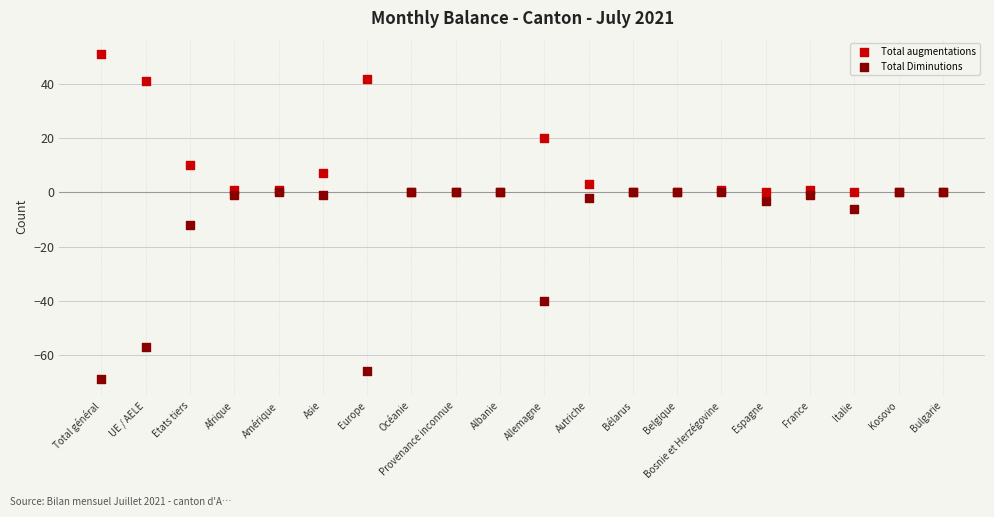

What are all the series names shown in the legend?

Total augmentations, Total Diminutions